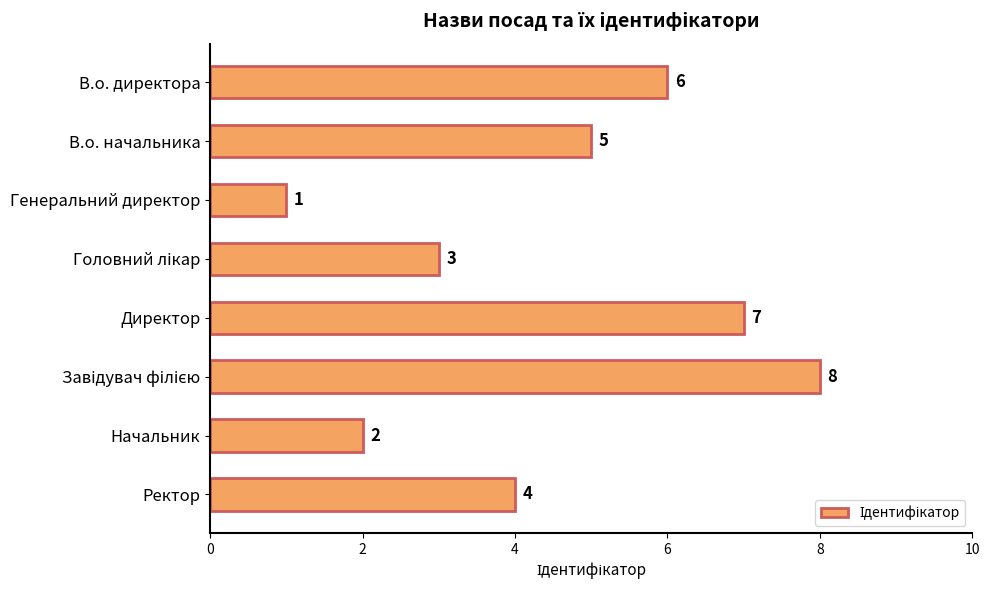

What position from the top is В.о. директора?

1